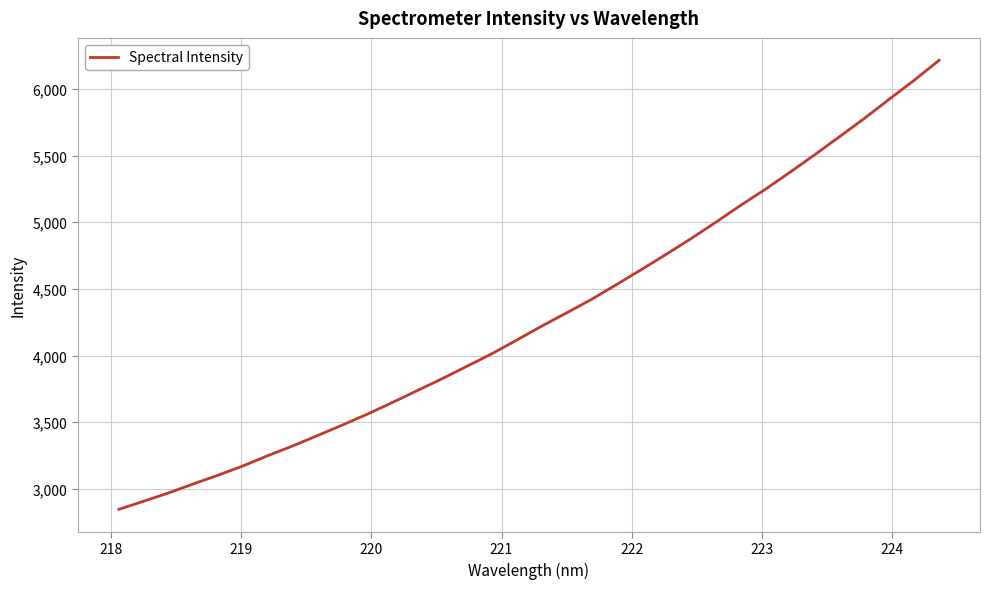

What is the difference between the maximum and minimum values?

3366.7